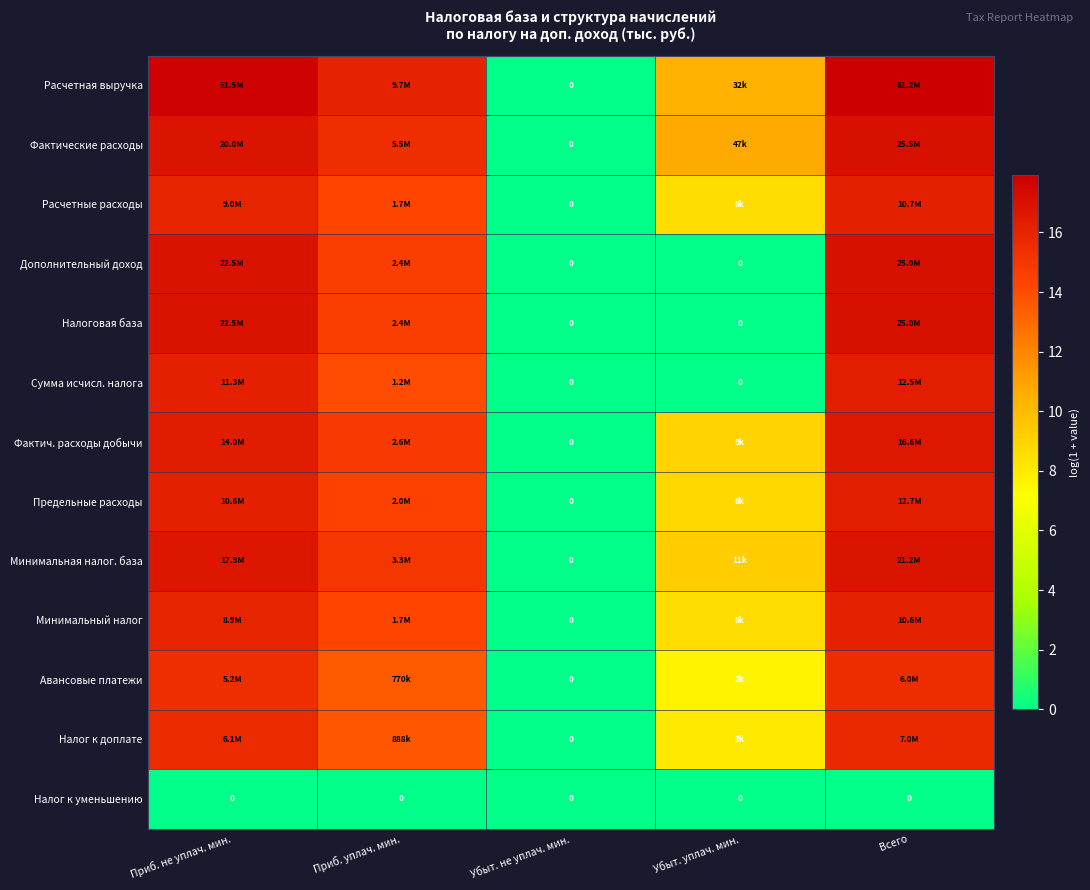

Which series has the largest range (max minus min)?

Расчетная выручка